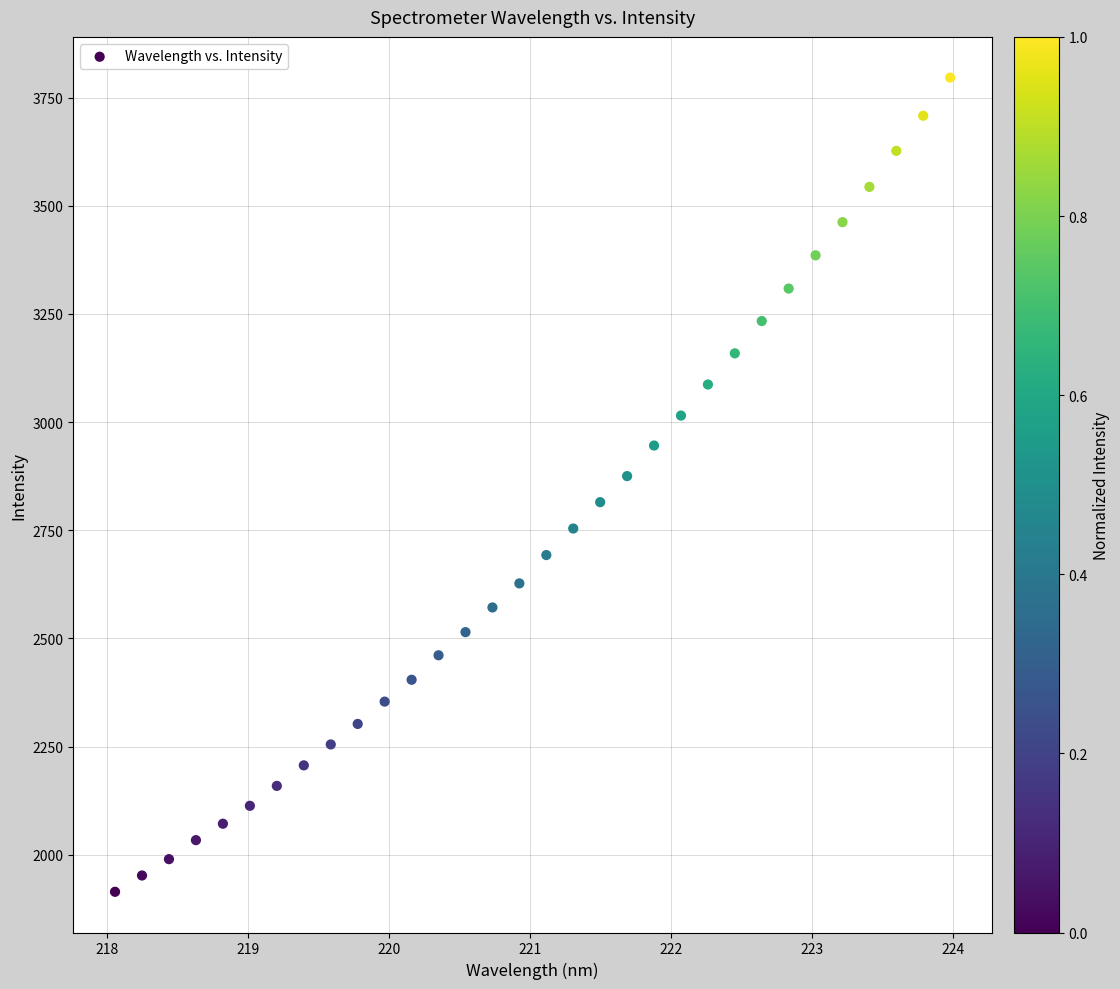

What is the range of Y values (max minus min)?

1882.0